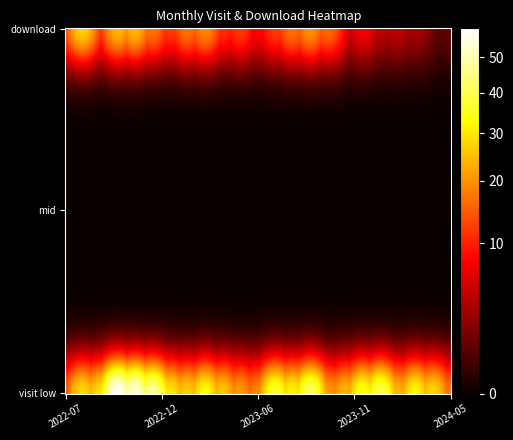

What is the spread (max minus min) of values at 1?

26